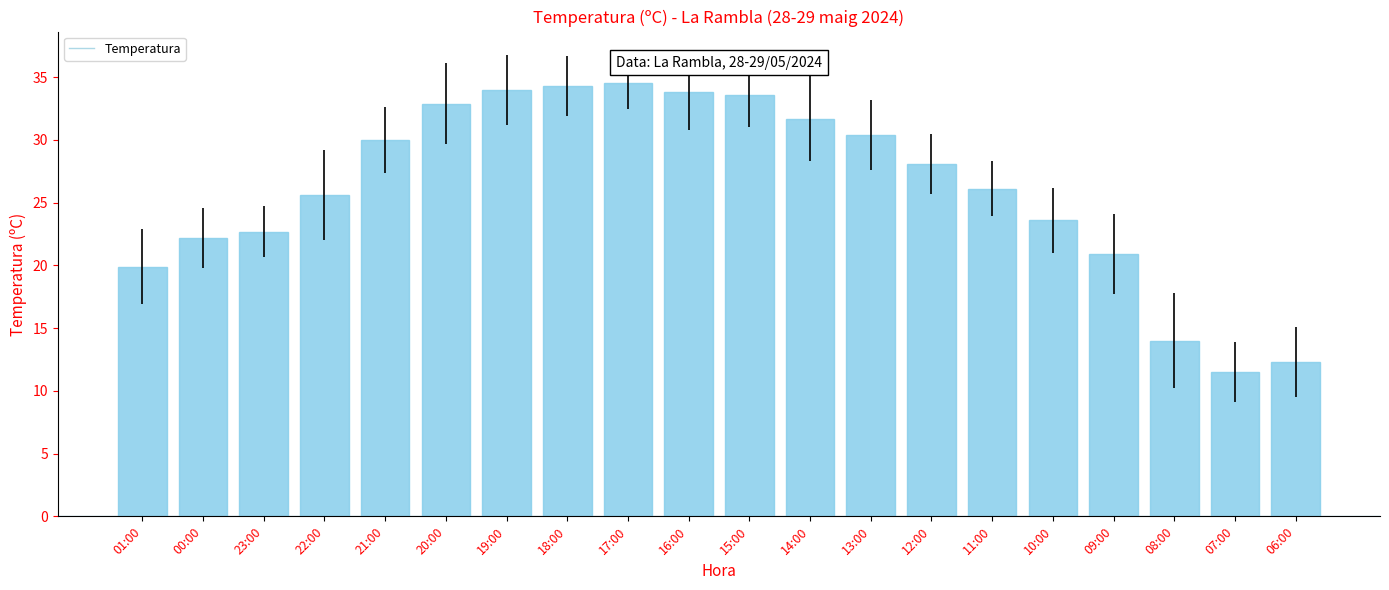

What is the sum of the values at 15:00 and 23:00?

56.3